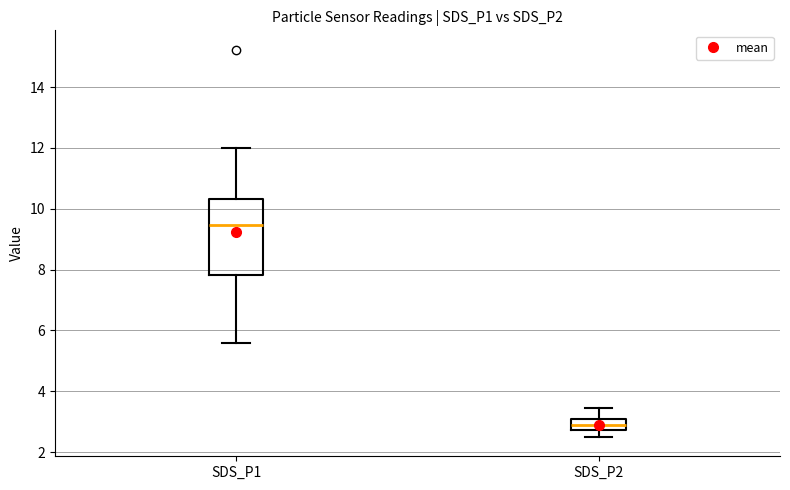

Reading left to right, transcribe this box plot: for each box, give where its median line is, the range the box spans, and where its two whiskers end, as read against the y-axis. The values are not printed on the chart, so give them approximately, as read against the axis.

SDS_P1: median 9.4, box 7.8 to 10.4, whiskers 5.6 to 12.0
SDS_P2: median 3.0 (inside the box), box 2.8 to 3.0, whiskers 2.6 to 3.4